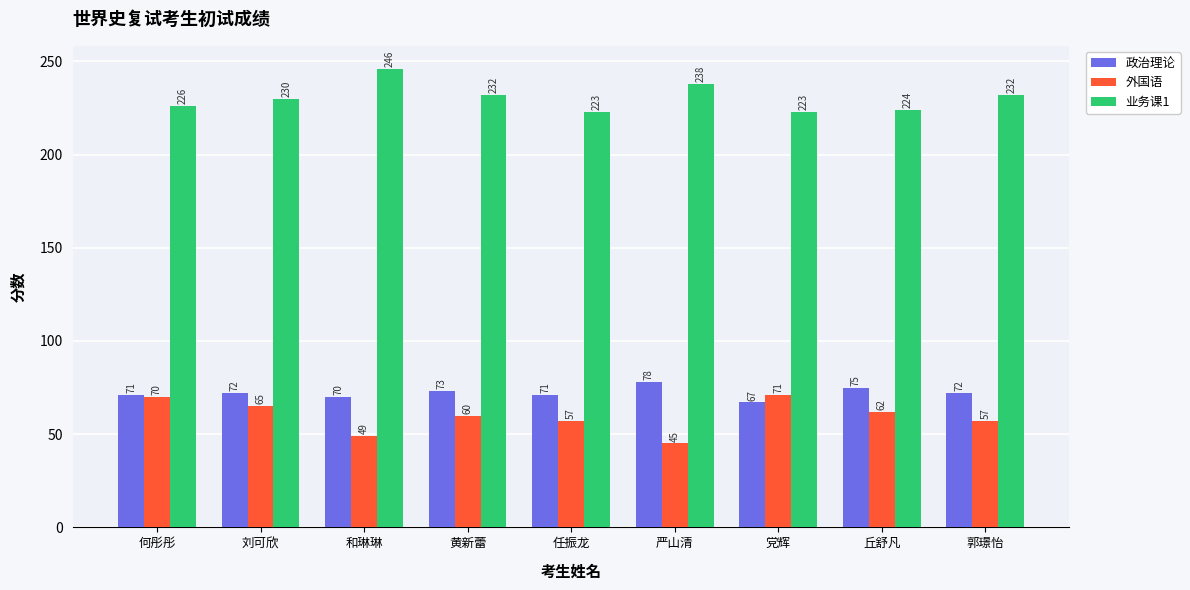

True or false: 政治理论 has a value of 70 at 和琳琳.

True